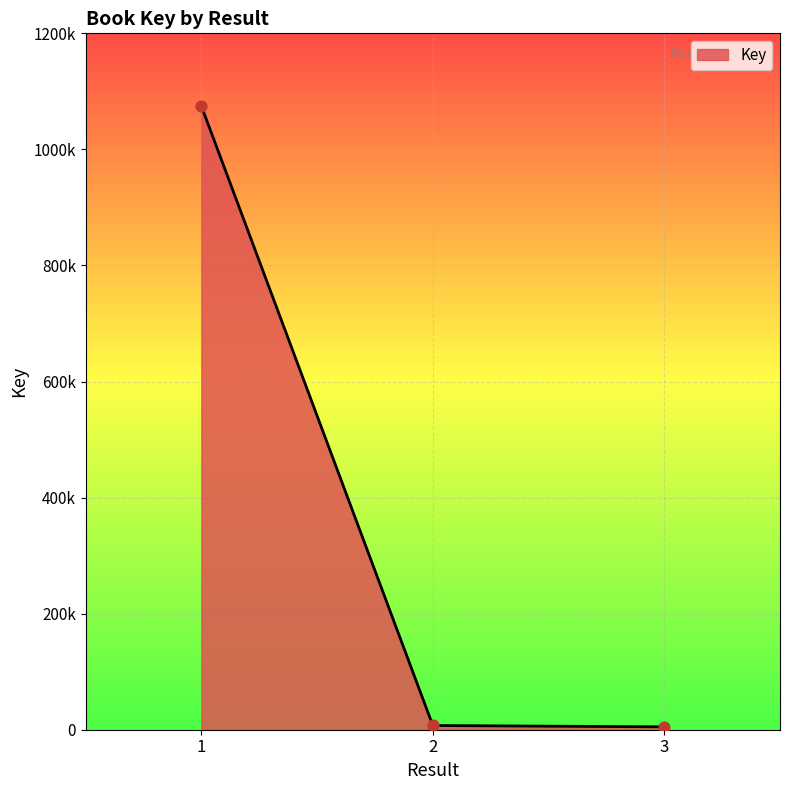

What is the change in value from 2 to 3?

-2314